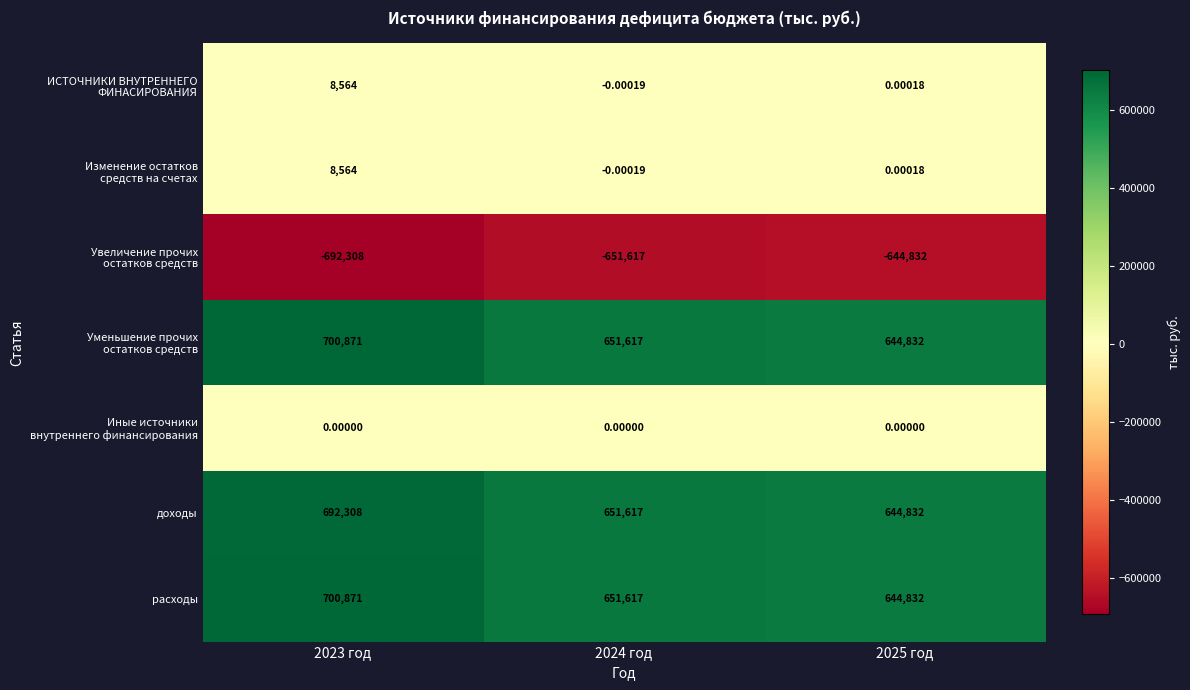

How many categories are shown in the chart?

3